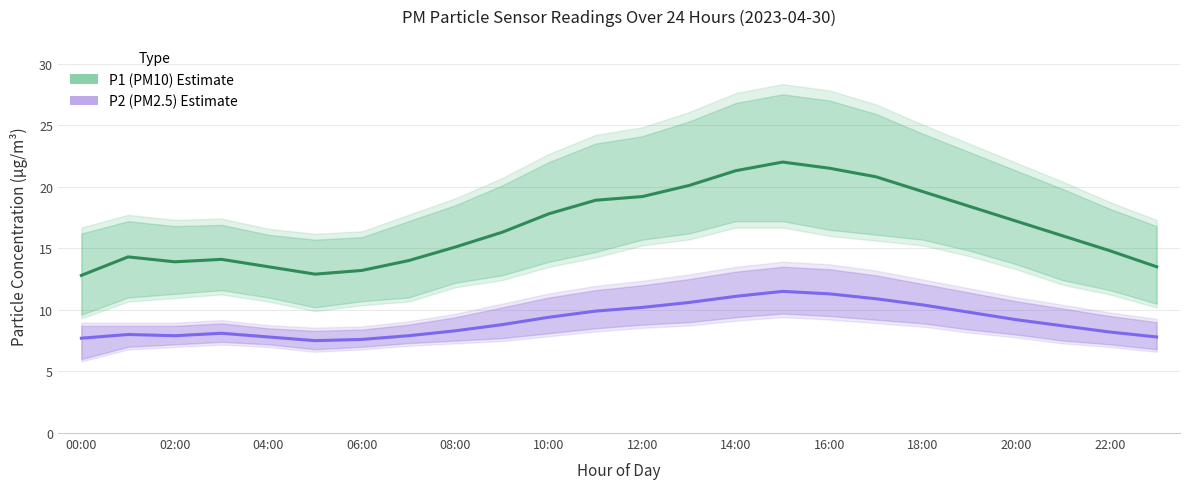

What is the minimum value shown in the chart?

7.5